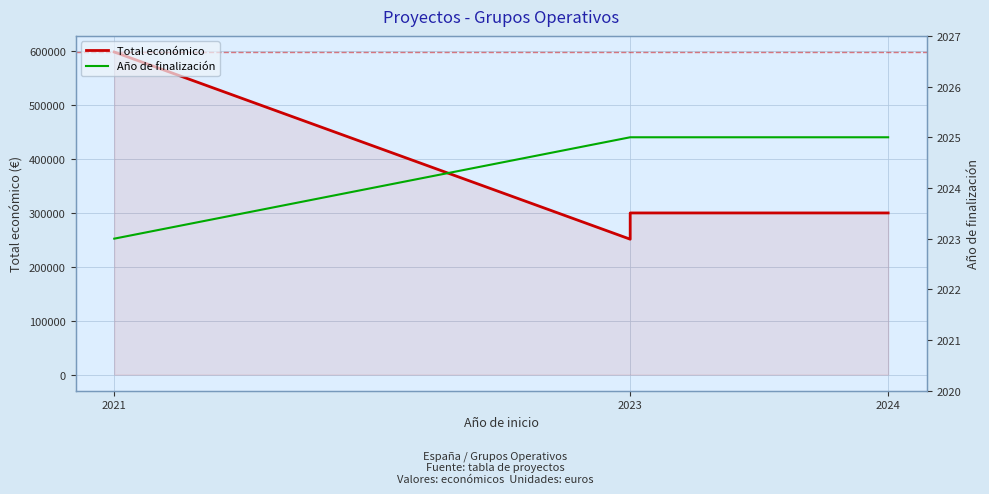

What is the value of the Total económico point at the 1st from the left?

598659